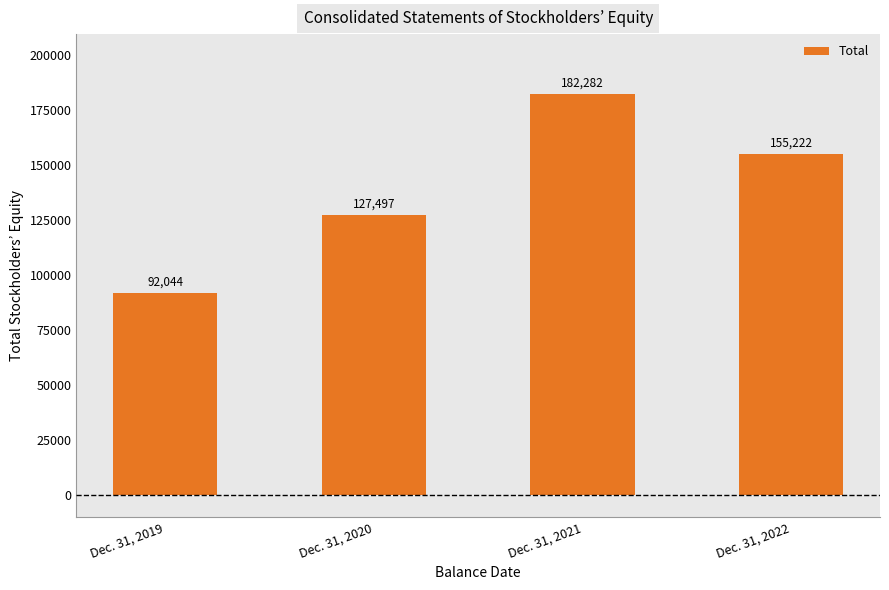

Where is the data nearest to the value 137163?

Dec. 31, 2020